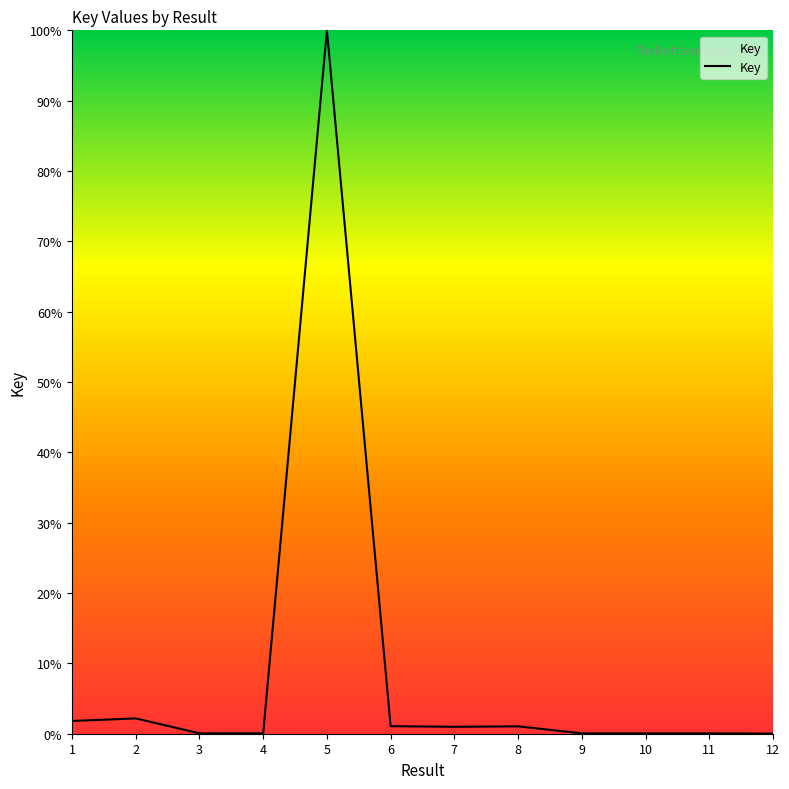

What is the difference between the maximum and minimum values?

100.0